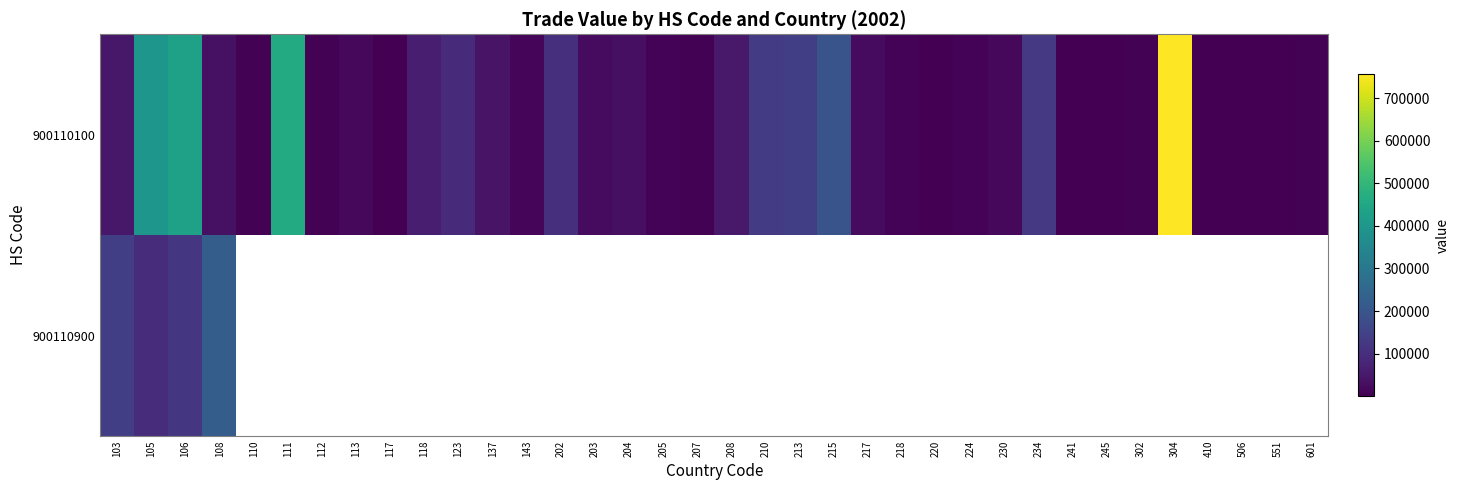

At 105, list the series in order from smallest to largest.

900110900, 900110100